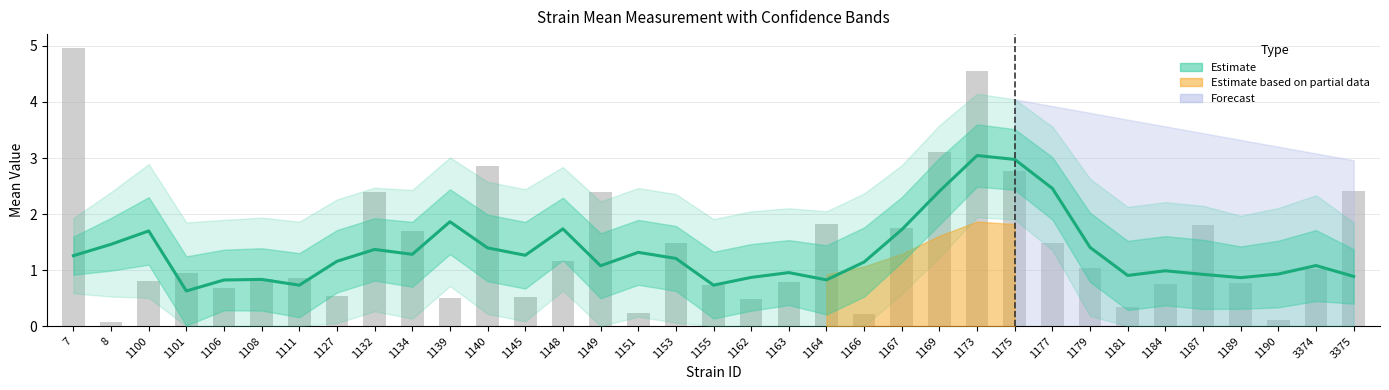

The value of mean at 7 is 0.3. True or false?

False